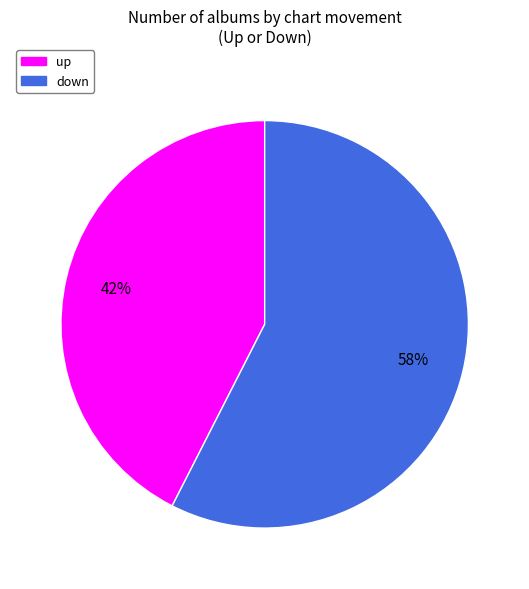

True or false: up accounts for 42% of the total.

True